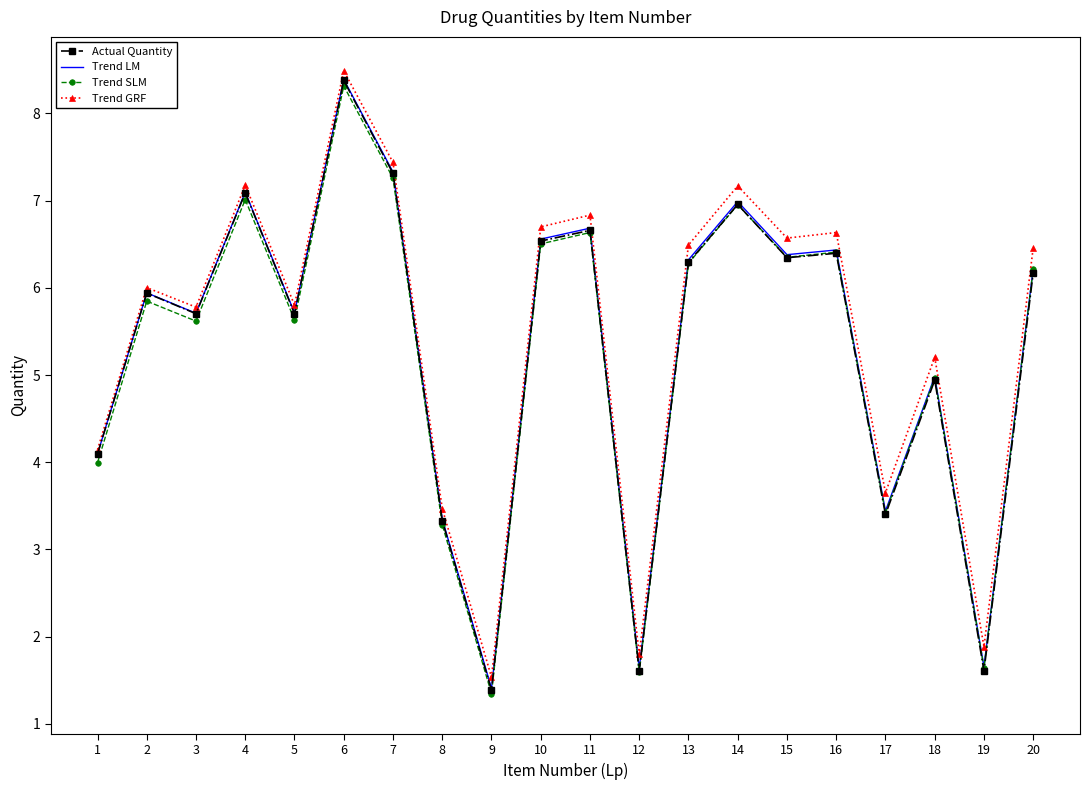

Is it true that Trend GRF equals 10.7 at 15?

False